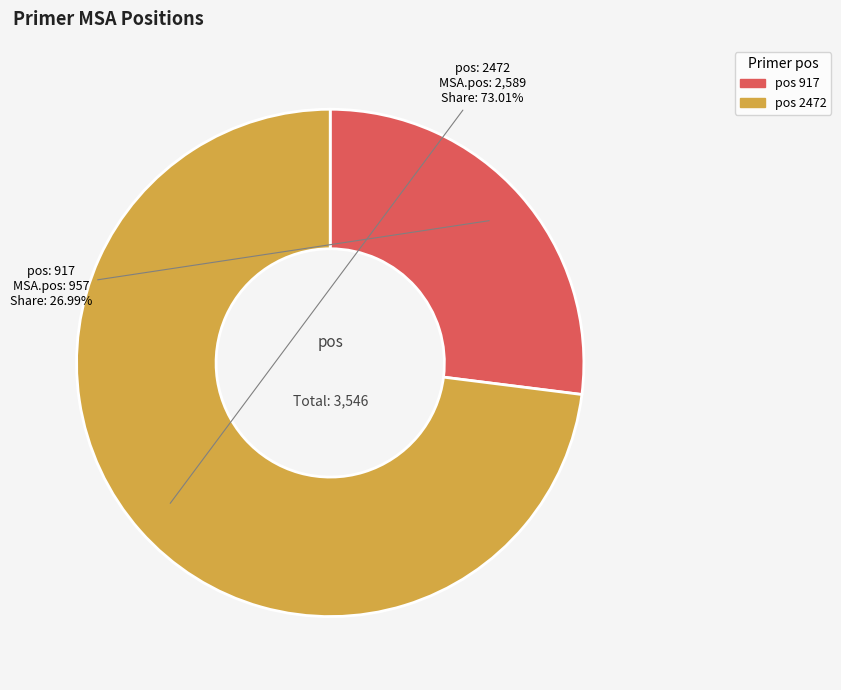

Count the number of slices in the pie.

2